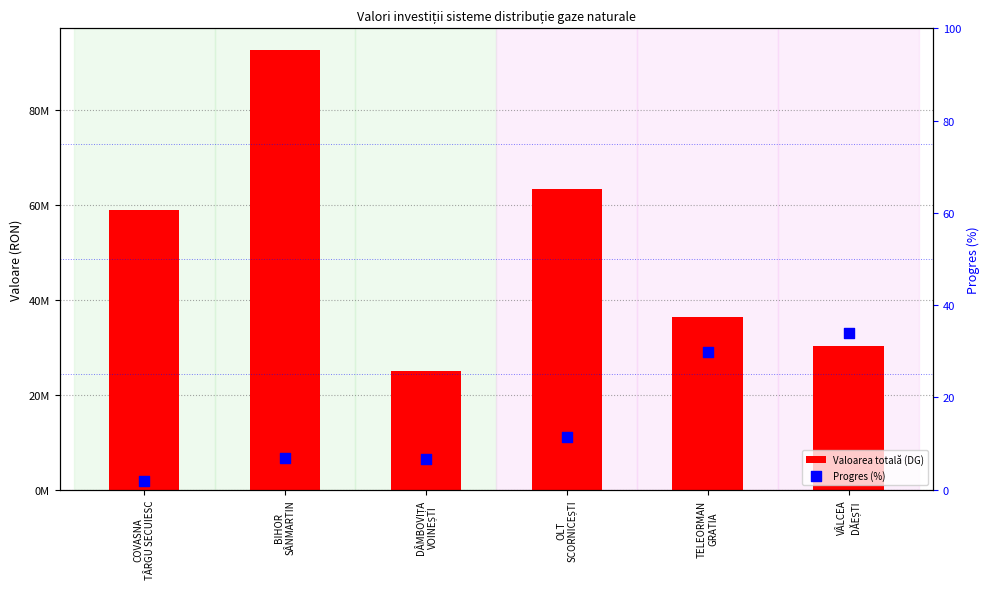

Which series contains the highest Y value?

Valoarea totală (DG)